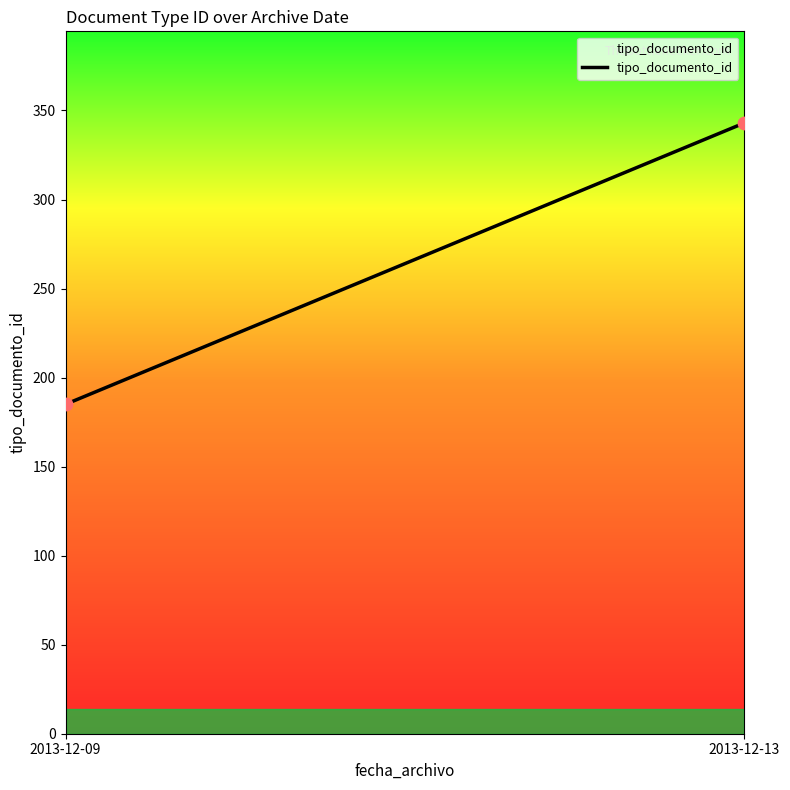

What is the range of Y values (max minus min)?

158